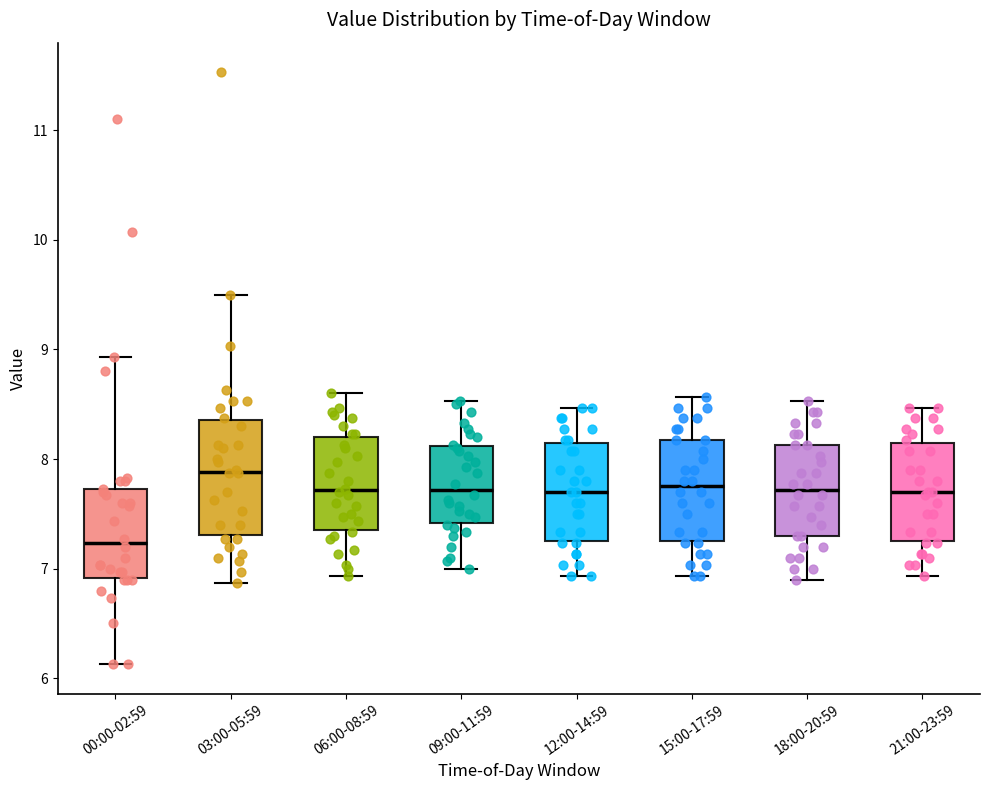

Which box has the highest median line?

03:00-05:59